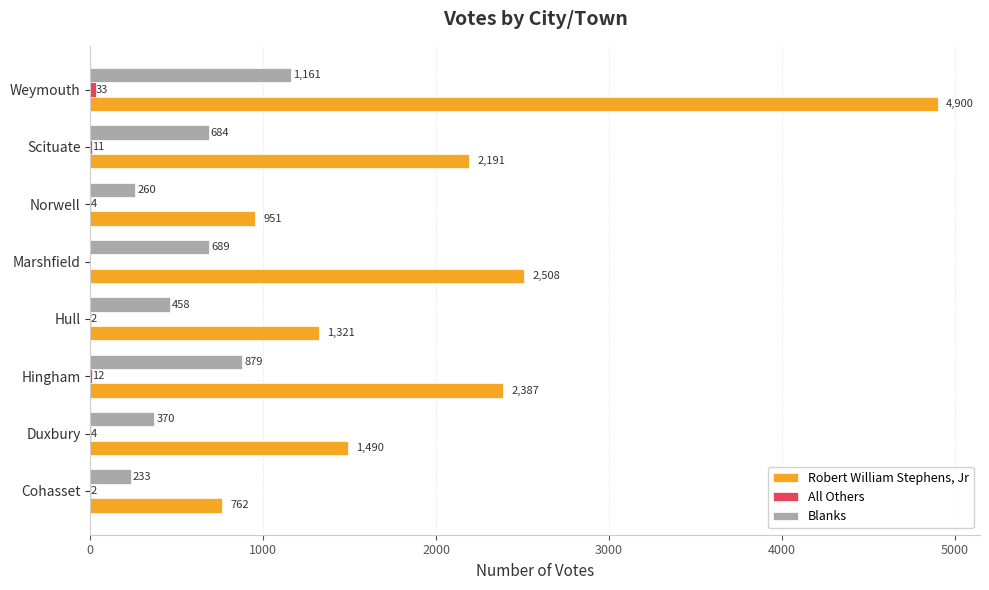

Between Scituate and Weymouth, which series saw the biggest shift?

Robert William Stephens, Jr